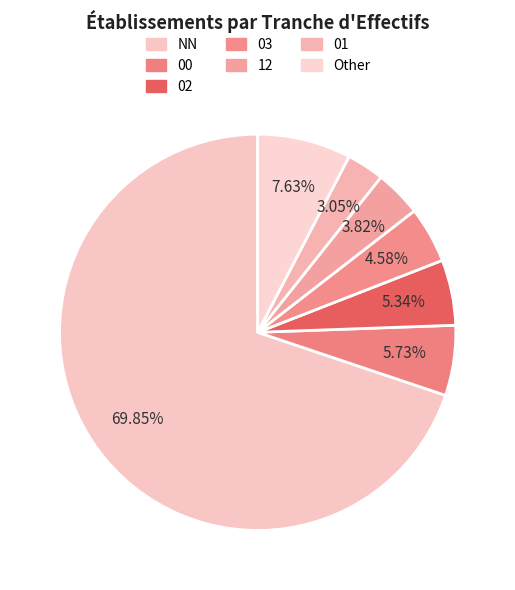

How many segments does this pie chart have?

7